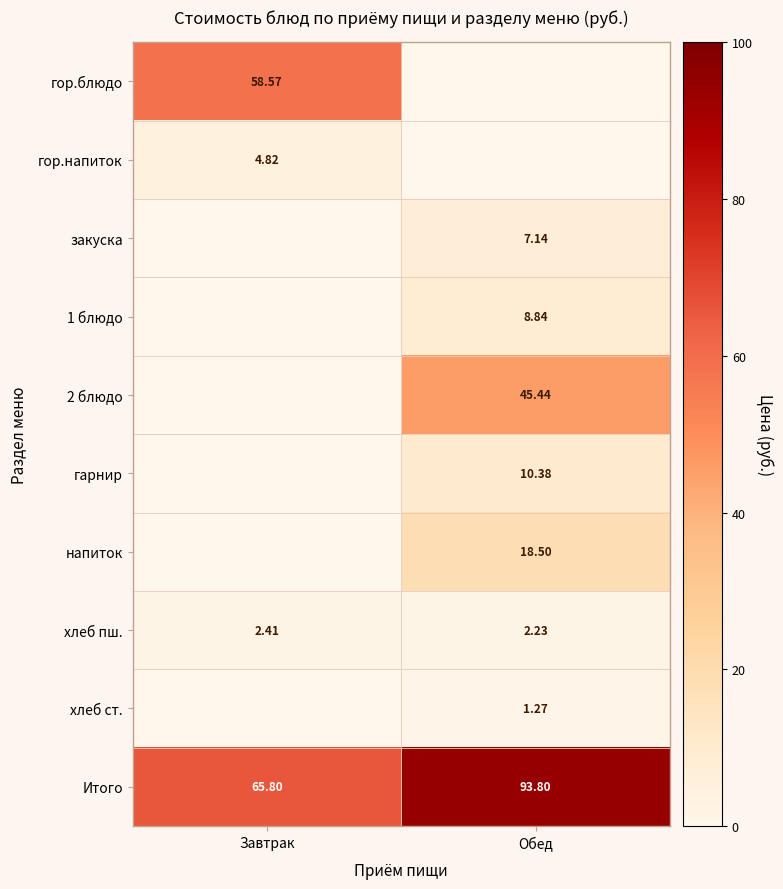

Is the value of напиток at Обед greater than the value of хлеб пш. at Обед?

Yes